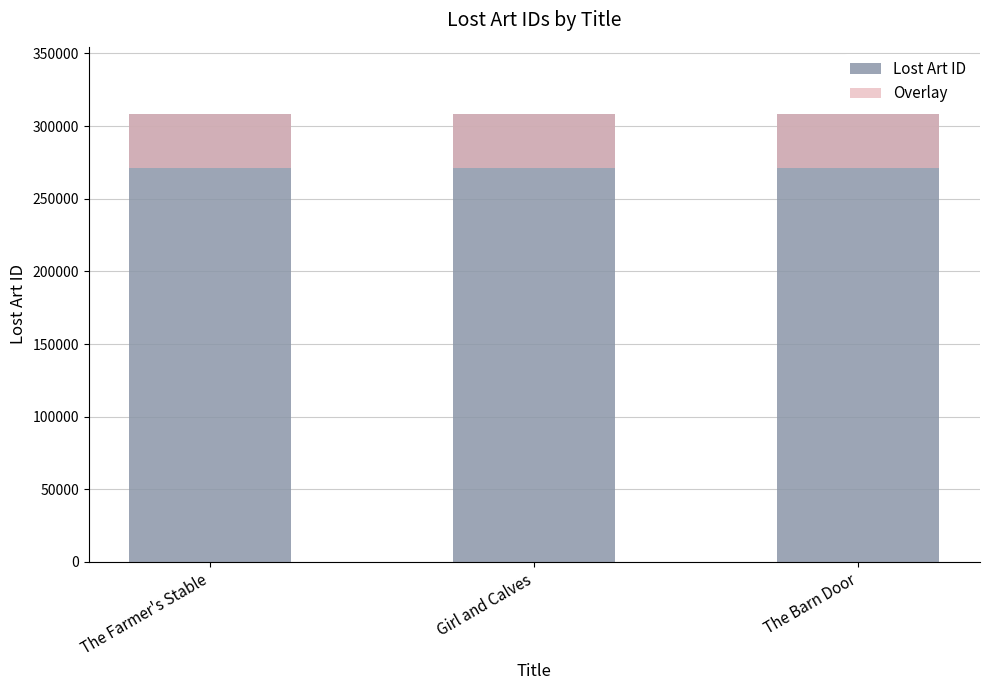

True or false: Overlay has a value of 15981.2 at The Farmer's Stable.

False